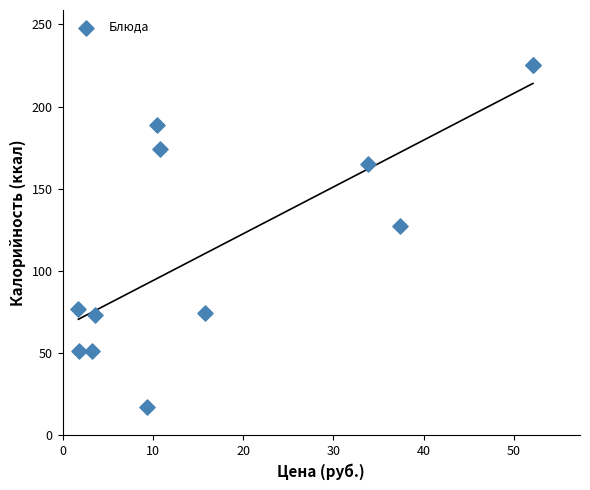

What Y value in the scatter plot is closest to 121?

127